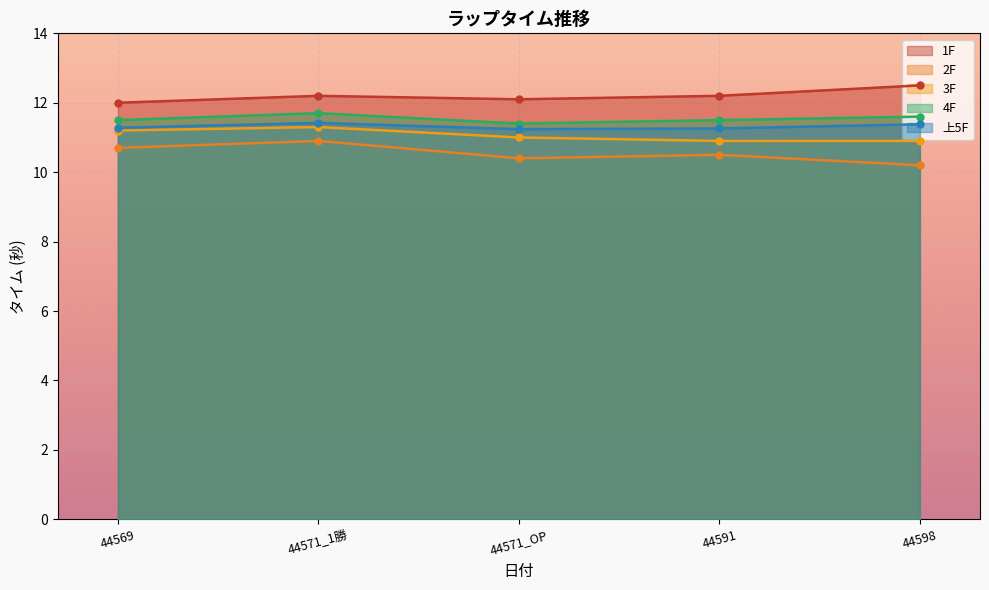

True or false: 上5F has more than 0 interior local peaks.

True